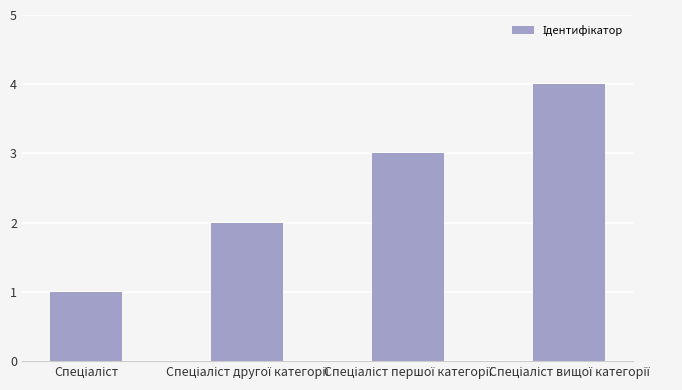

What is the maximum value shown in the chart?

4